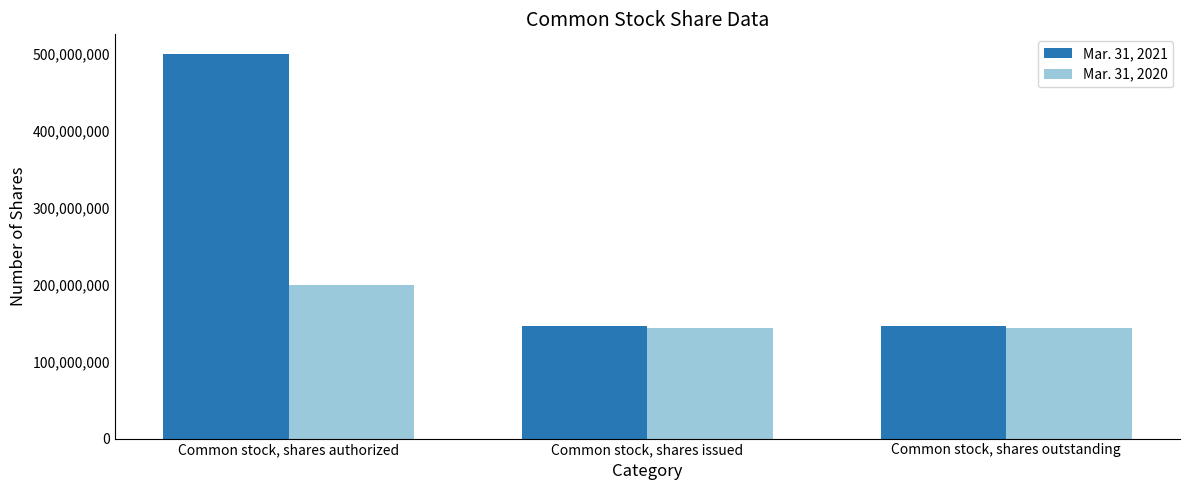

Between Common stock, shares authorized and Common stock, shares outstanding, which series saw the biggest shift?

Mar. 31, 2021